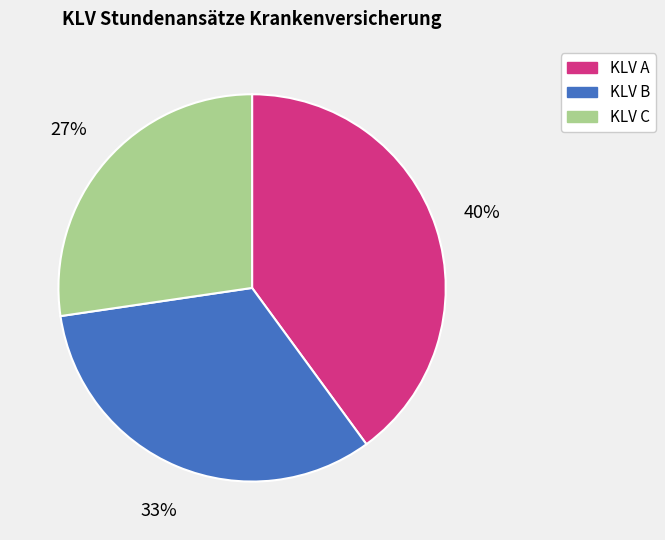

Approximately how many times larger is the value at KLV B compared to KLV A?

0.8